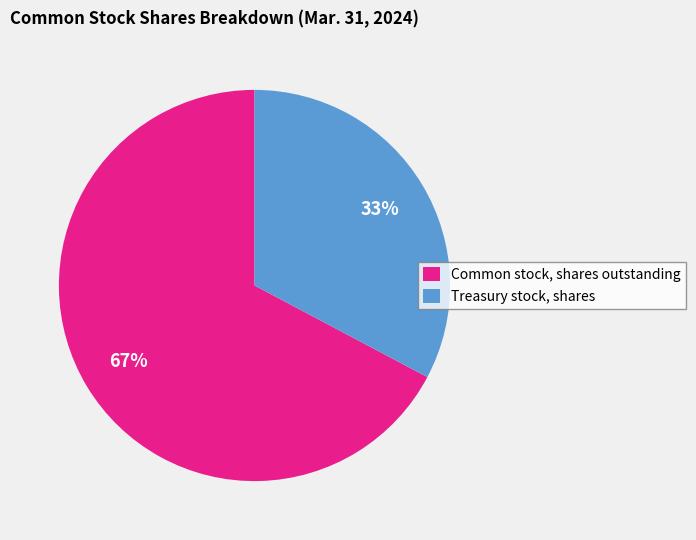

What is the majority slice?

Common stock, shares outstanding